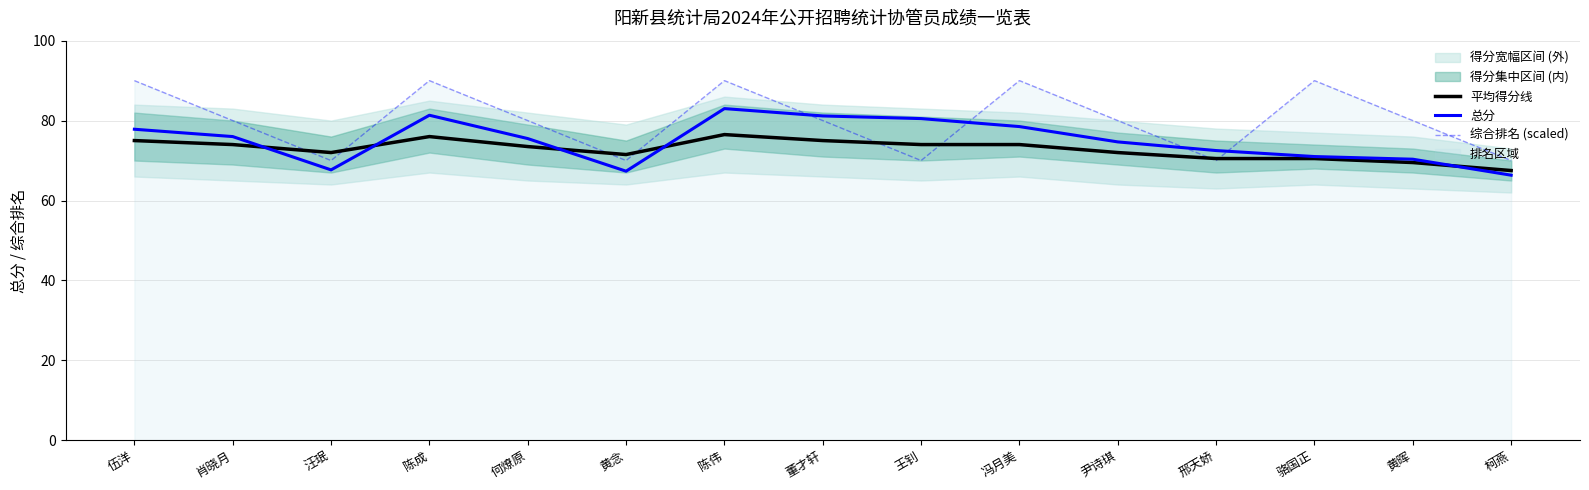

How many intersections are there between 总分 and 平均得分线?

5